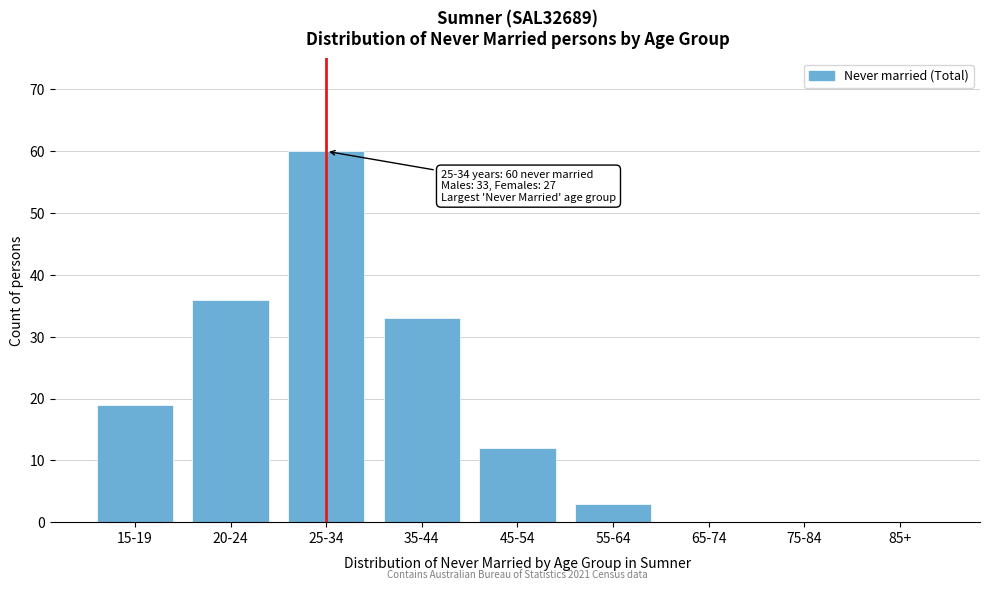

Reading left to right, list all the values displayed in this chart.

15-19=19	20-24=36	25-34=60	35-44=33	45-54=12	55-64=3	65-74=0	75-84=0	85+=0